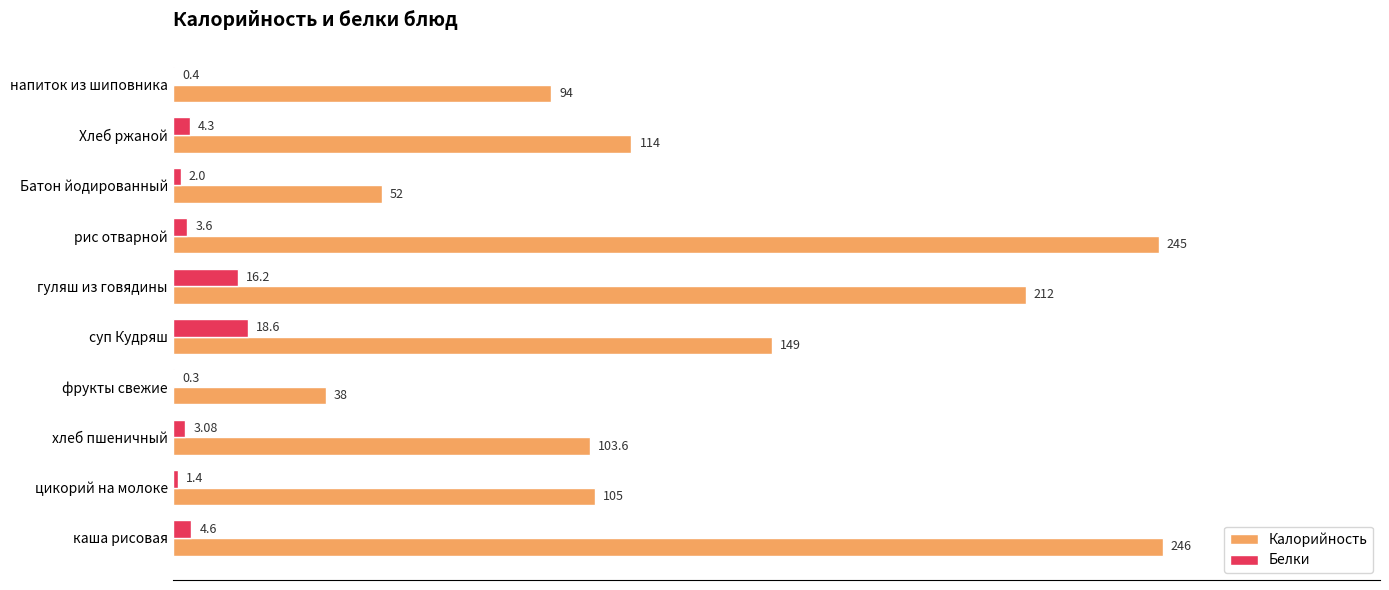

Between каша рисовая and суп Кудряш, which series saw the biggest shift?

Калорийность